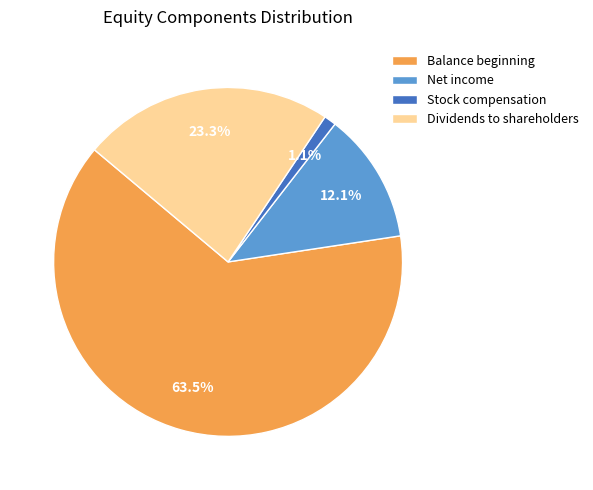

Which category has the smallest portion of the pie?

Stock compensation